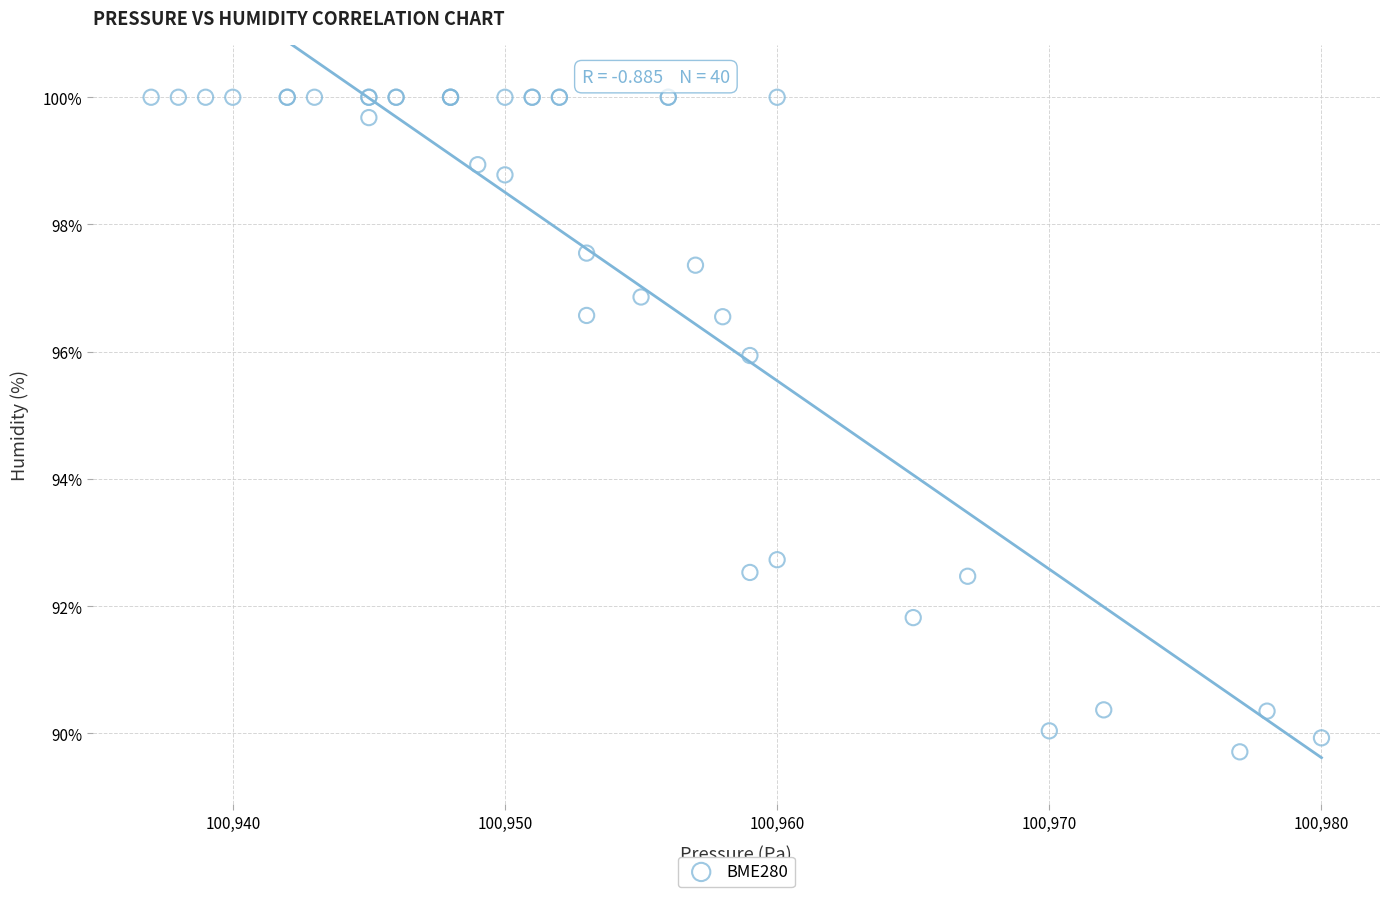

What Y value in the scatter plot is closest to 94?

92.7